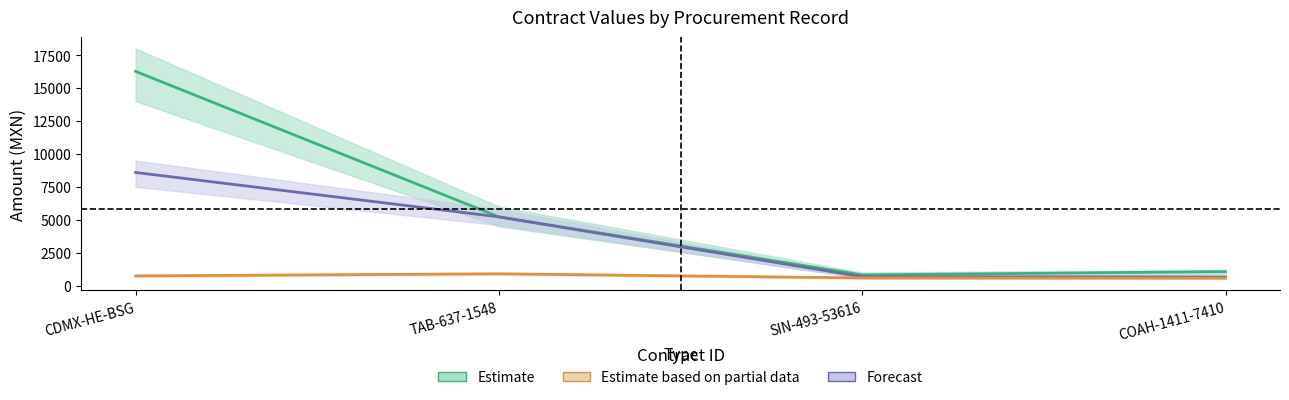

What is the minimum value for Estimate based on partial data?

569.0